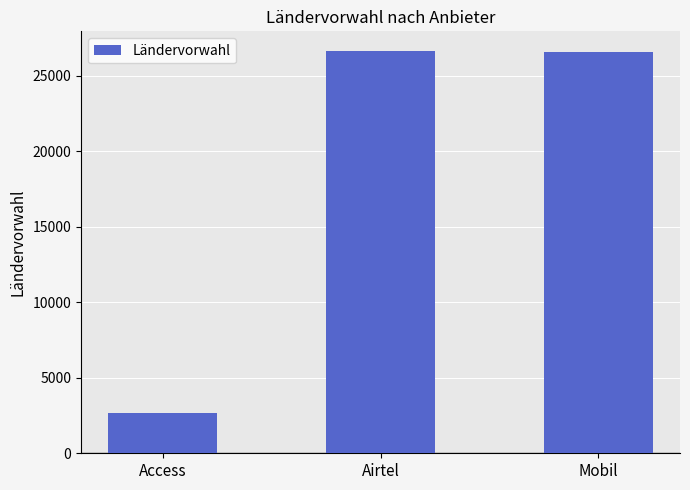

What is the label of the 1st bar from the left?

Access